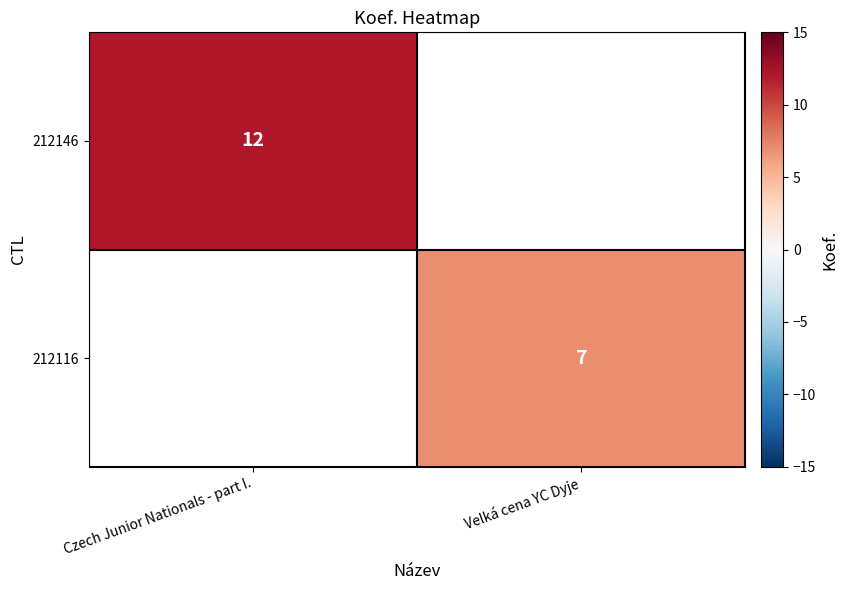

The 212116 series shows 11 at Velká cena YC Dyje. True or false?

False